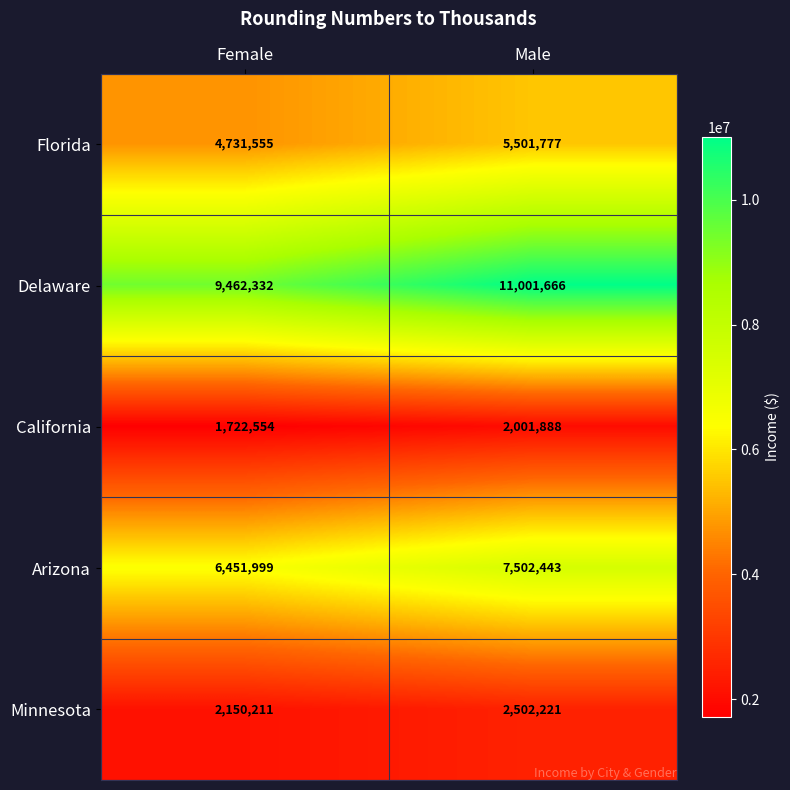

True or false: California has a value of 1722554 at Female.

True